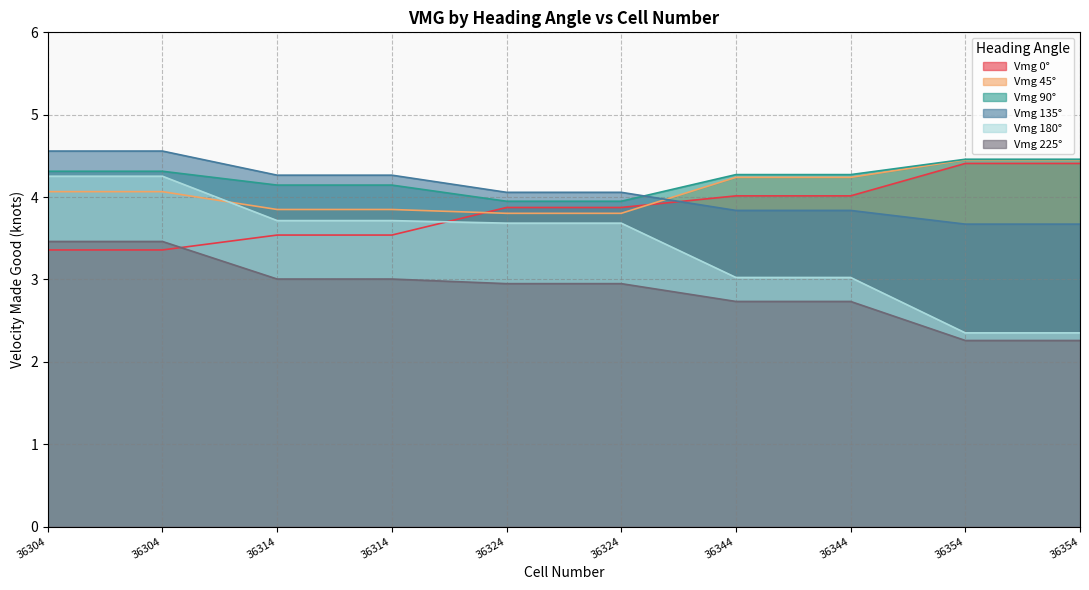

How many categories are shown in the chart?

10